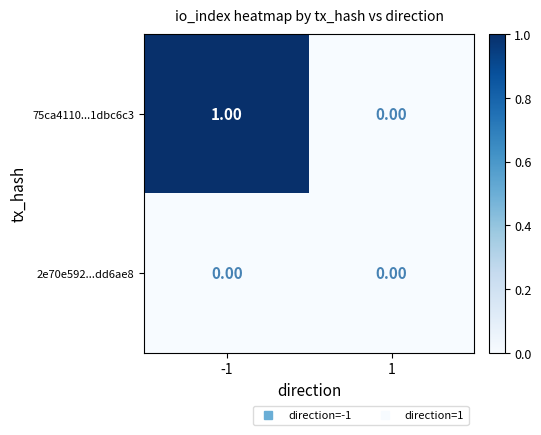

Which series has the widest spread of values?

75ca4110...1dbc6c3